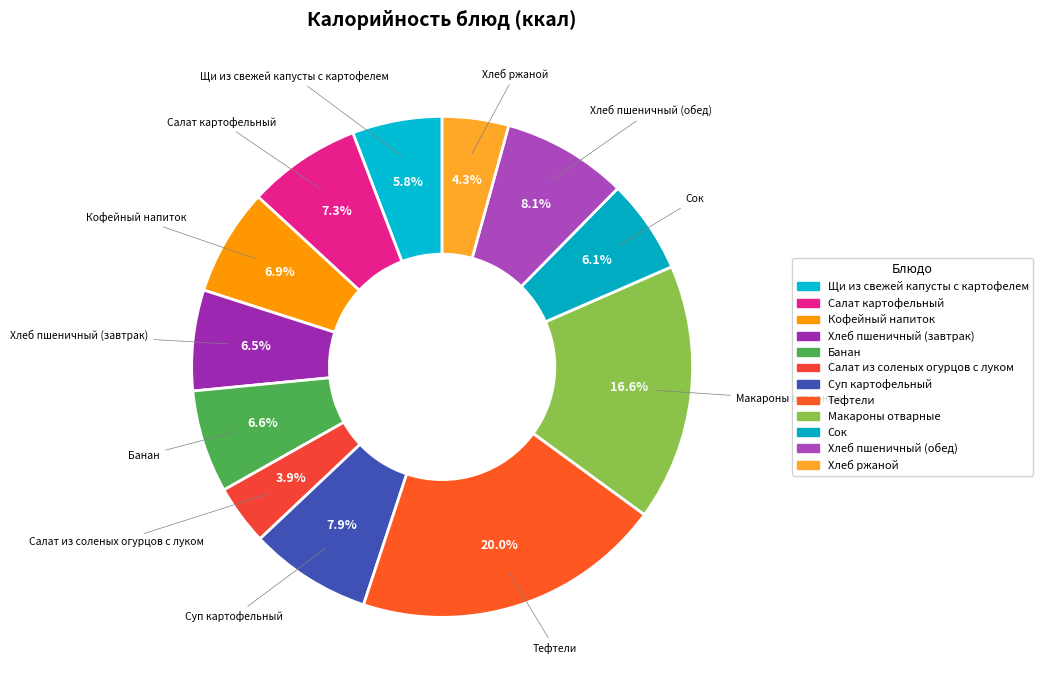

How many slices are in this pie chart?

12